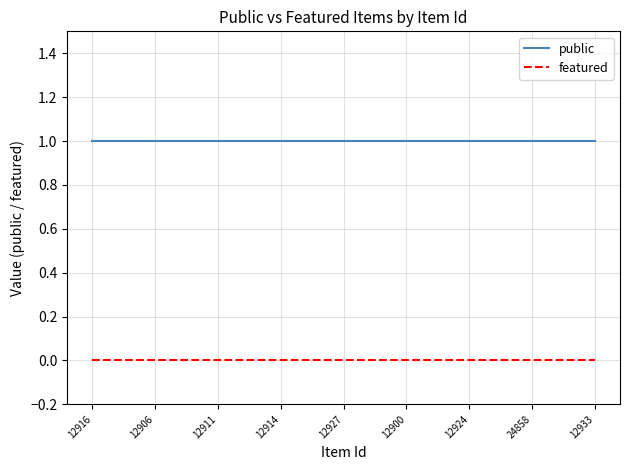

Rank the series by their maximum value, from highest to lowest.

public, featured